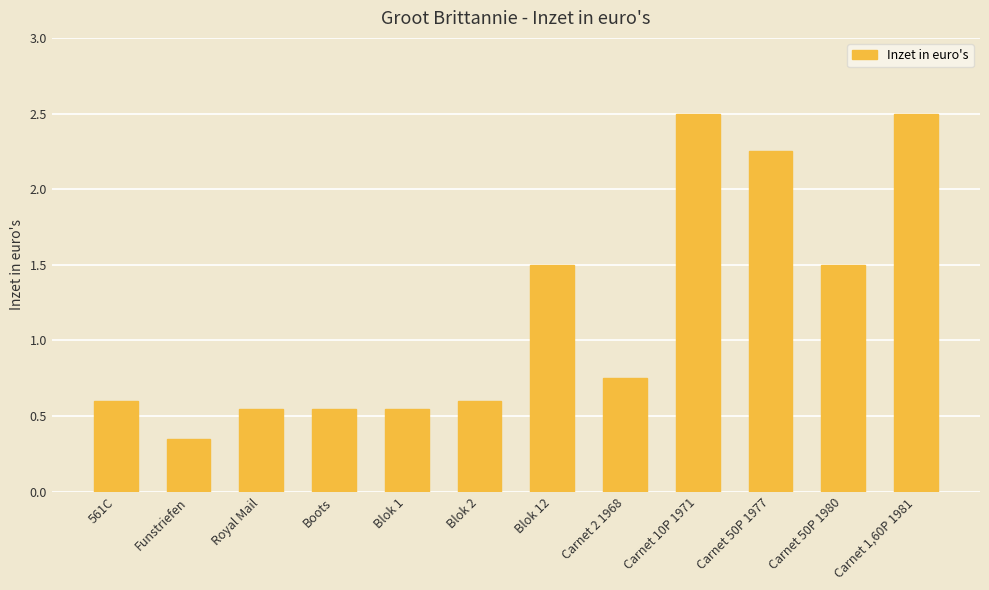

What is the sum of all values?

14.2